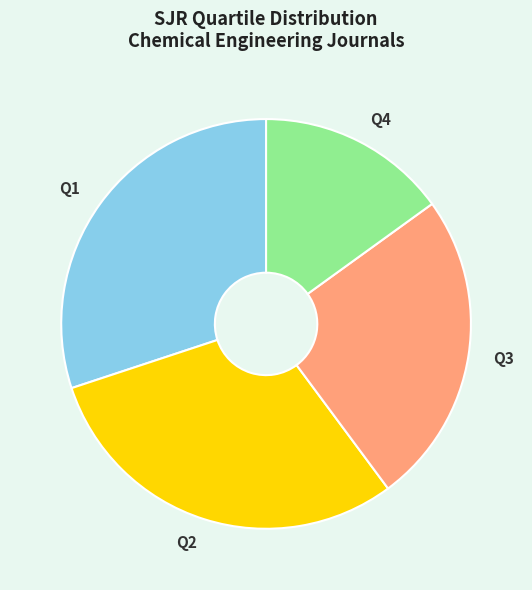

How many slices are in this pie chart?

4